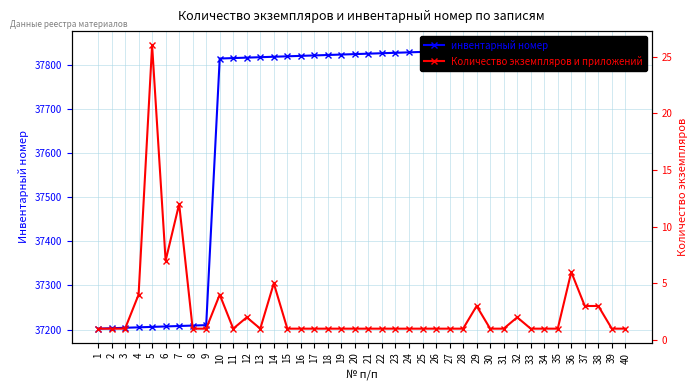

Count the number of categories in the chart.

40